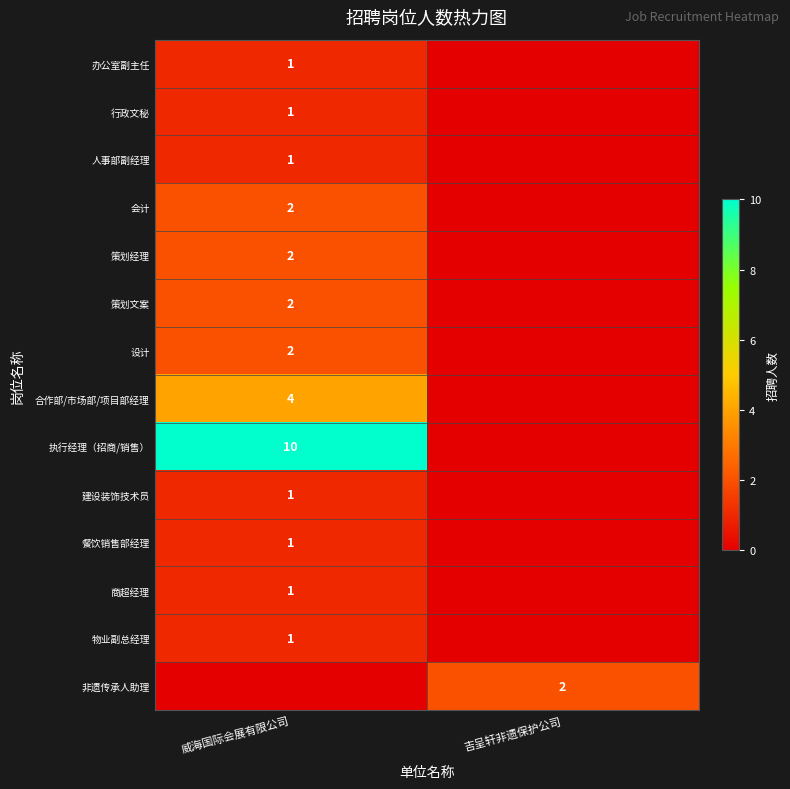

Is it true that 策划经理 equals 0 at 威海国际会展有限公司?

False